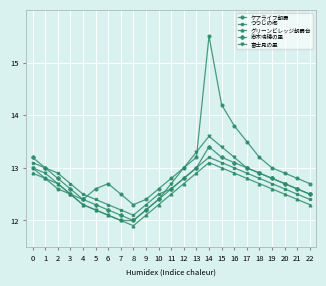

Rank the series by their maximum value, from lowest to highest.

グリーンビレッジ朝霞台, つつじの郷, 志木瑞穂の里, 富士見の里, ケアライフ朝霞